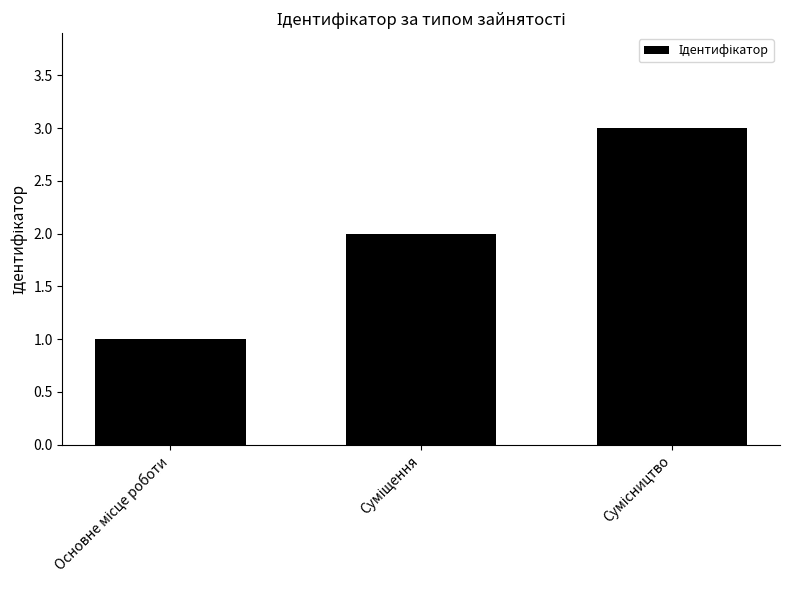

What is the maximum value shown in the chart?

3